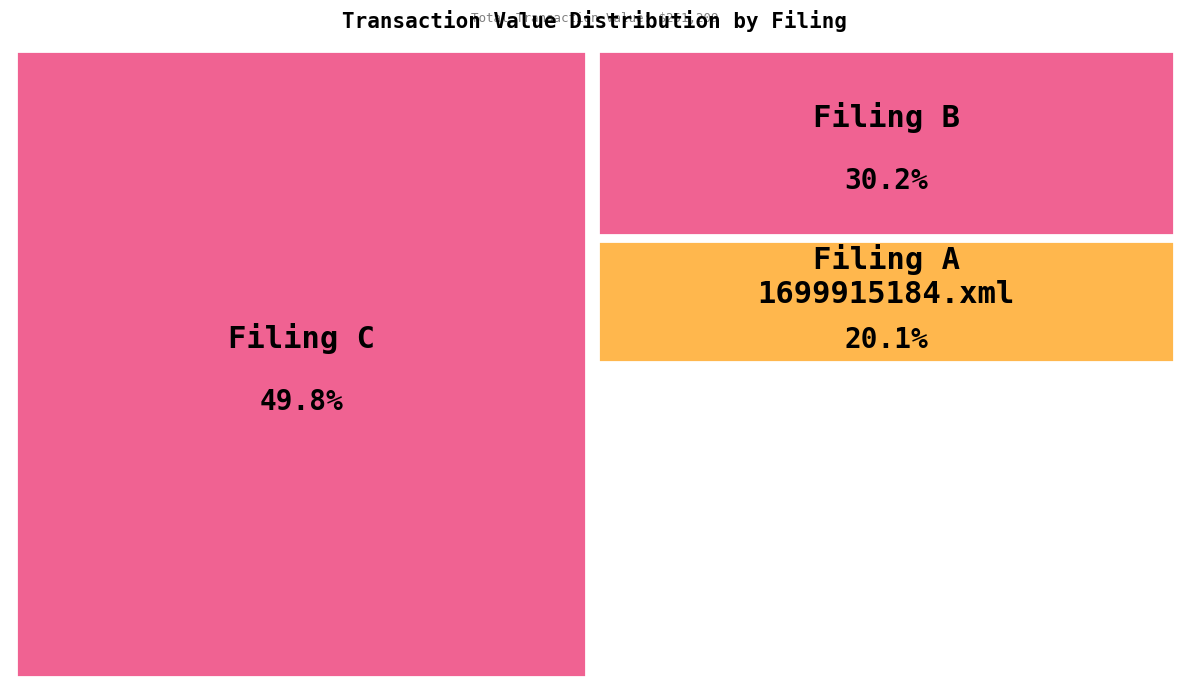

What is the total percentage of wf-form4_165279169892301.xml and wk-form4_1699915184.xml?

50.2%